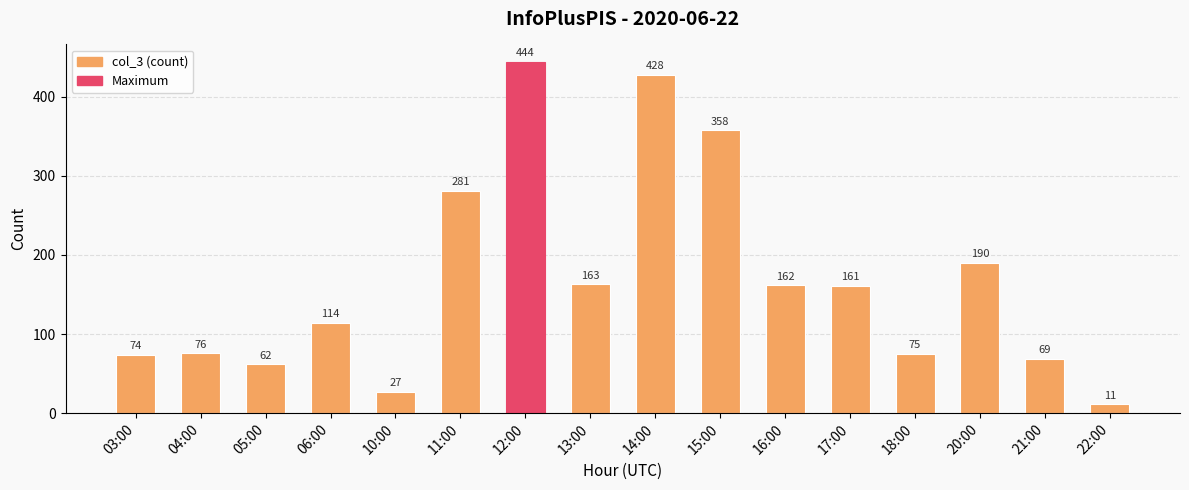

Approximately how many times larger is the value at 16:00 compared to 18:00?

2.2